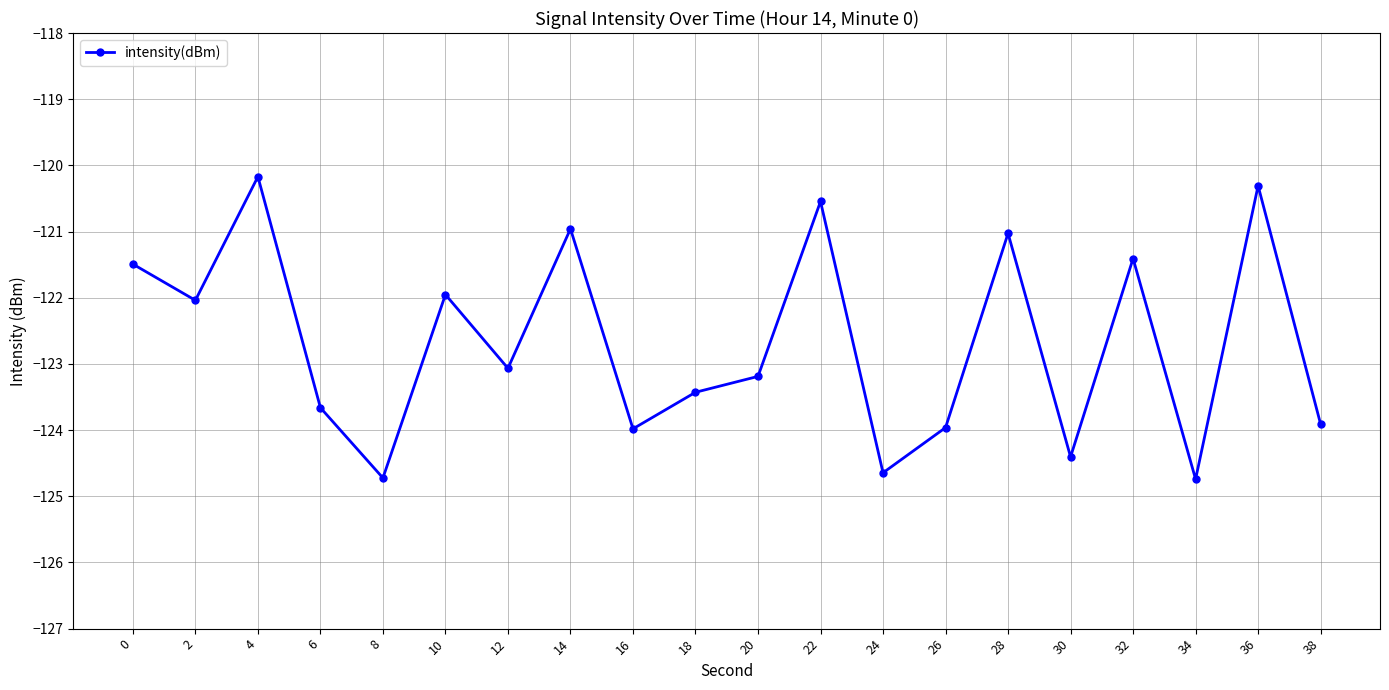

How many data points are above -123?

9